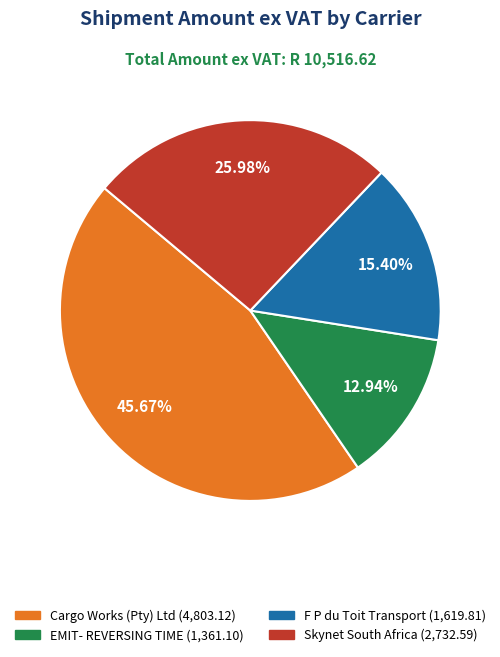

Approximately how many times larger is the value at F P du Toit Transport compared to Cargo Works (Pty) Ltd?

0.3